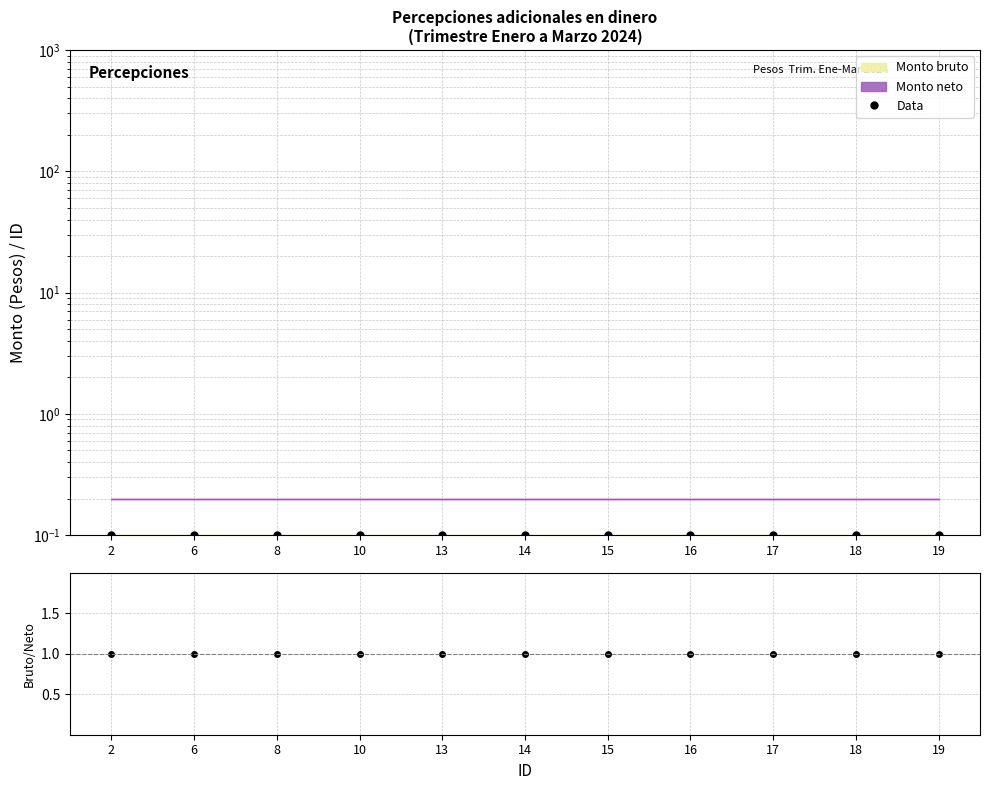

Is it true that Bruto/Neto equals 1.5 at 18?

False